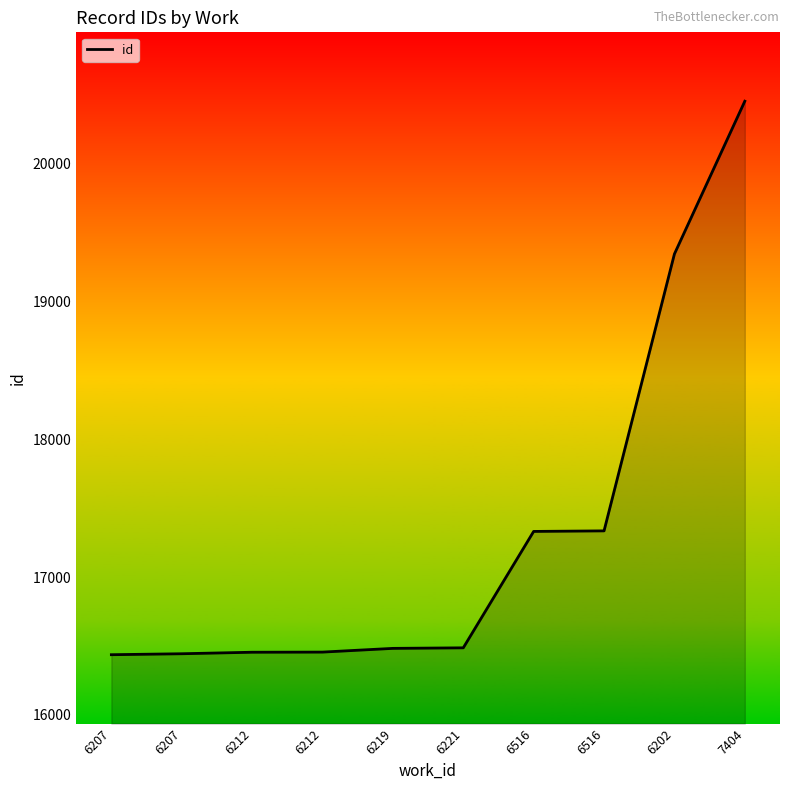

What is the ratio of the value at 6516 to the value at 7404?

0.8